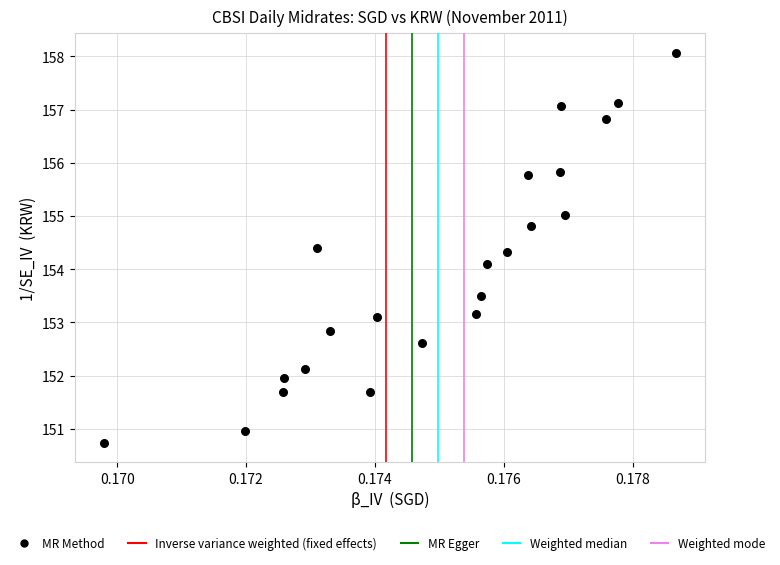

What Y value in the scatter plot is closest to 154?

154.1